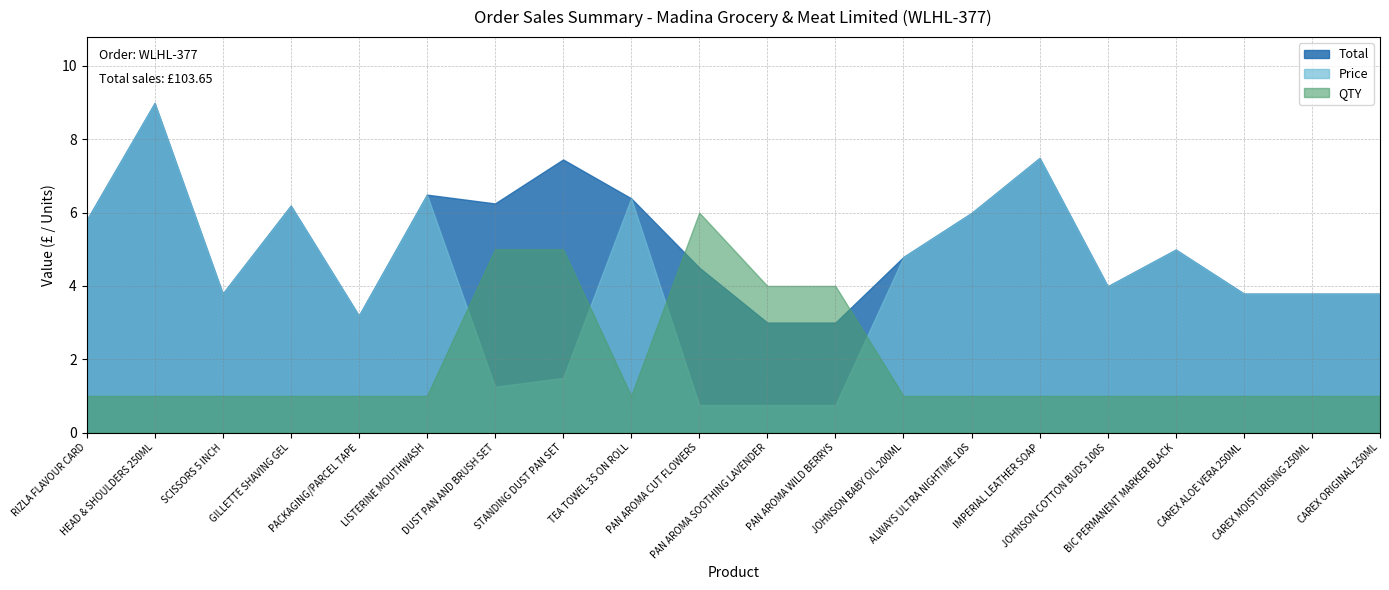

True or false: QTY and Total cross at least once.

True